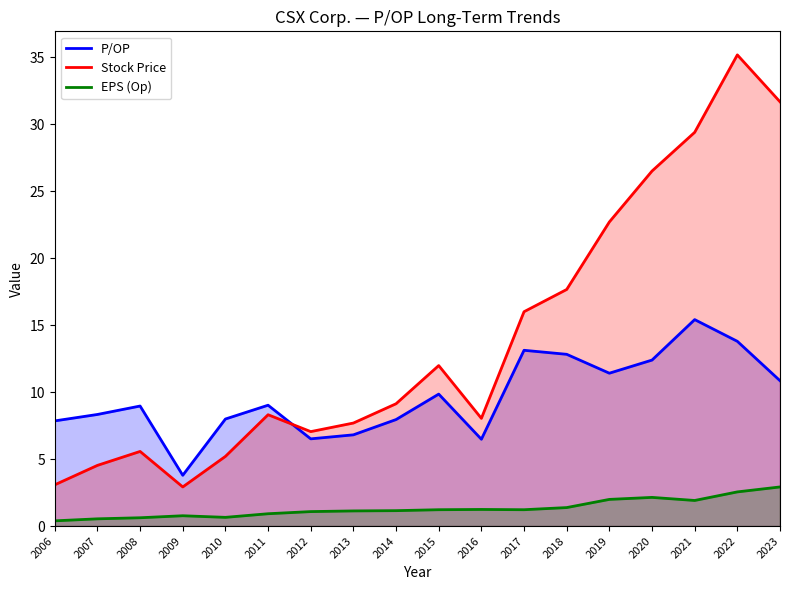

What value does the P/OP series have at 2017?

13.1